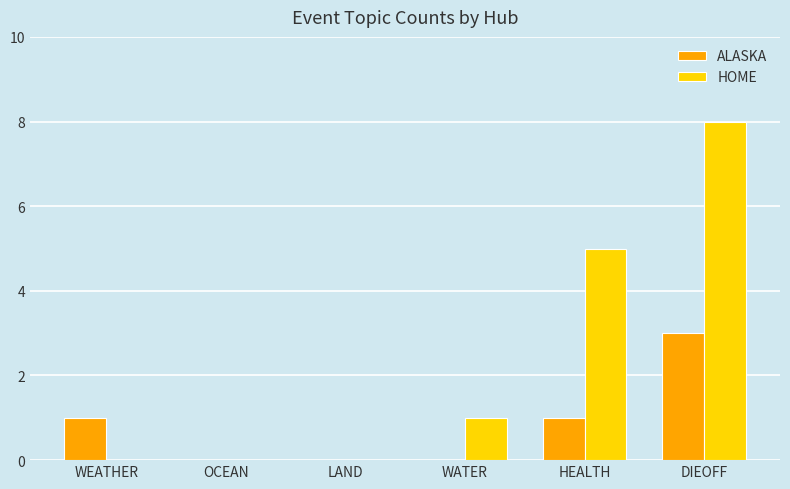

What is the total value across all series at HEALTH?

6